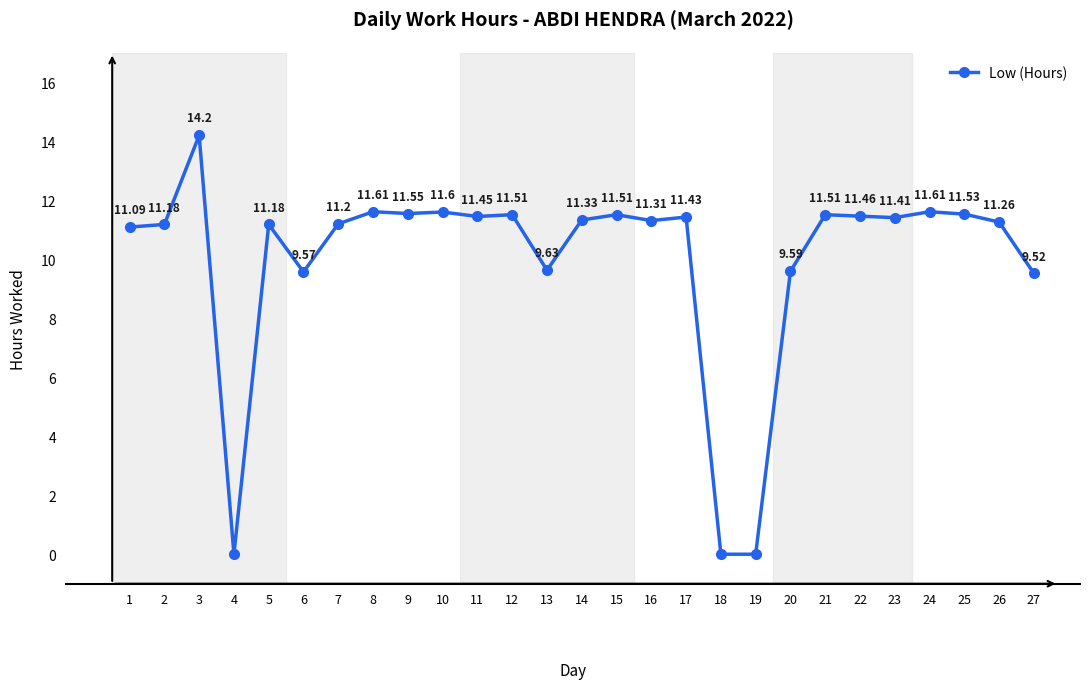

How many interior local peaks (higher than both neighbors) does the data have?

9